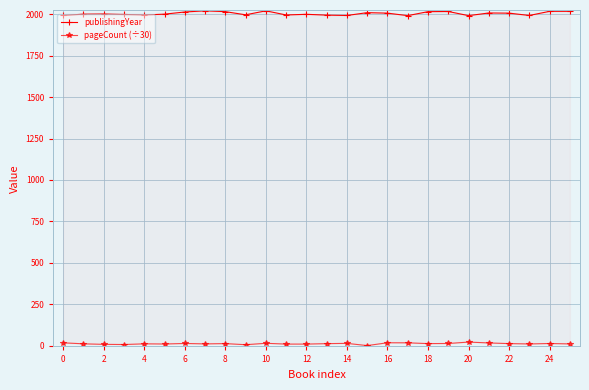

Reading left to right, extract all data points from this chart.

publishingYear: 1993.0	2001.0	2002.0	1999.0	1996.0	2001.0	2014.0	2021.0	2016.0	1997.0	2021.0	1996.0	2000.0	1995.0	1993.0	2010.0	2007.0	1992.0	2016.0	2017.0	1992.0	2008.0	2007.0	1993.0	2018.0	2018.0
pageCount (÷30): 16.7	10.6	7.5	6.4	10.6	9.6	12.8	10.3	12.0	5.3	13.9	9.1	9.1	11.7	13.4	0.0	17.1	16.7	12.0	12.7	21.2	16.0	12.0	9.9	12.5	10.1